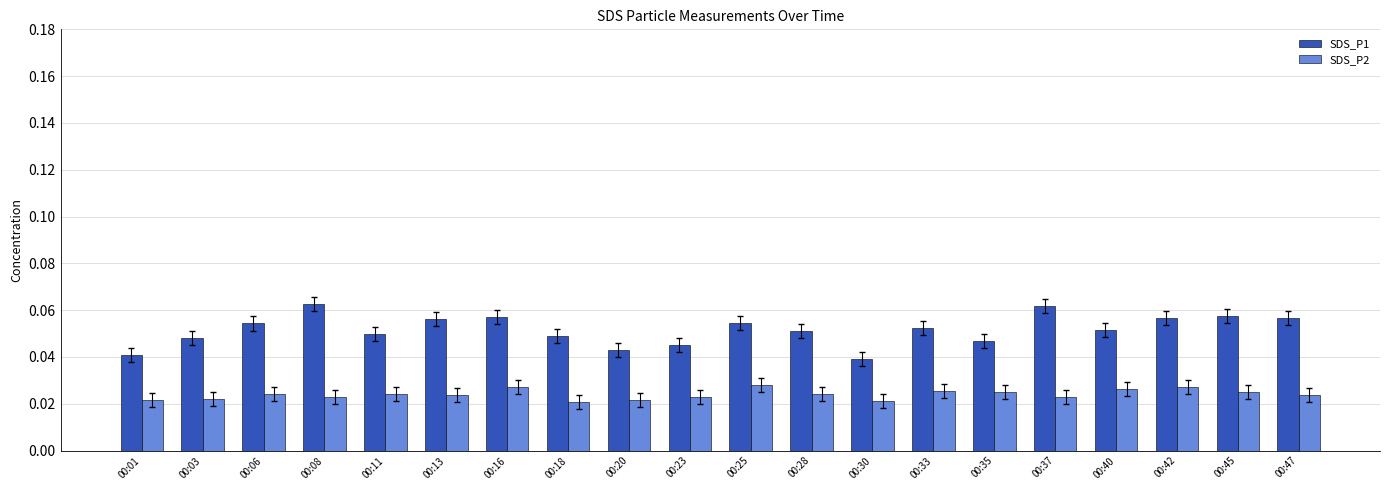

At 00:47, list the series in order from smallest to largest.

SDS_P2, SDS_P1